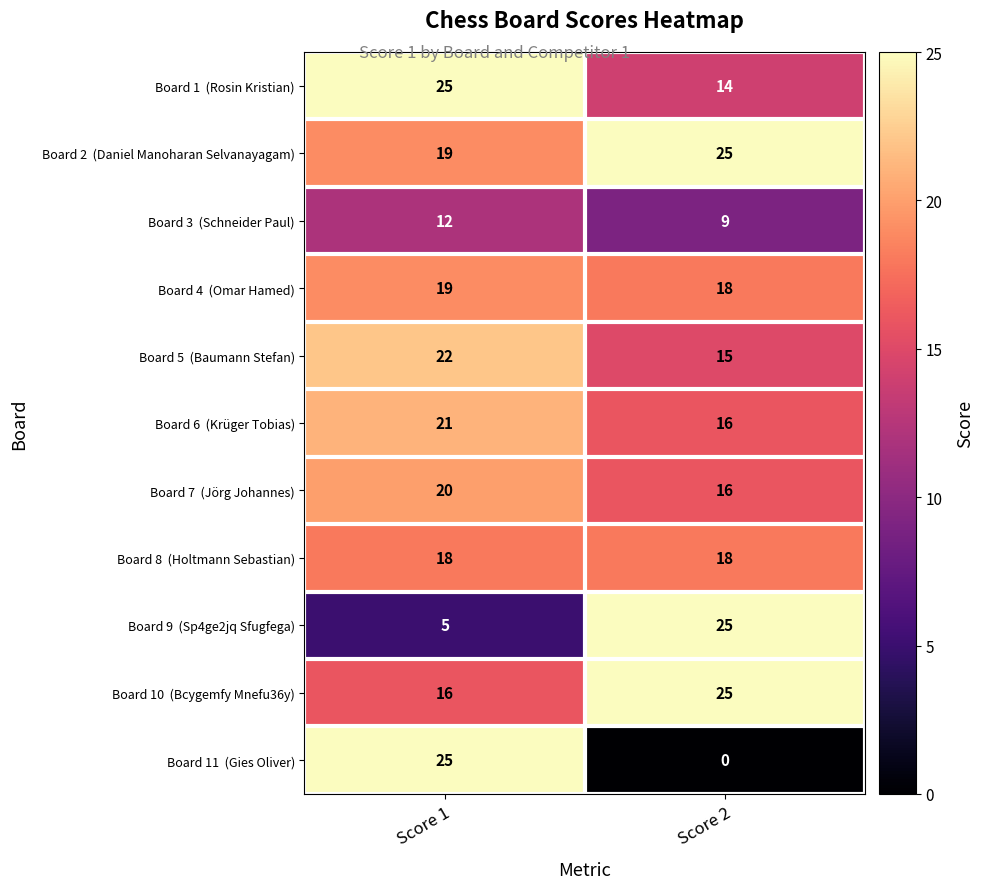

What is the spread (max minus min) of values at Score 2?

25